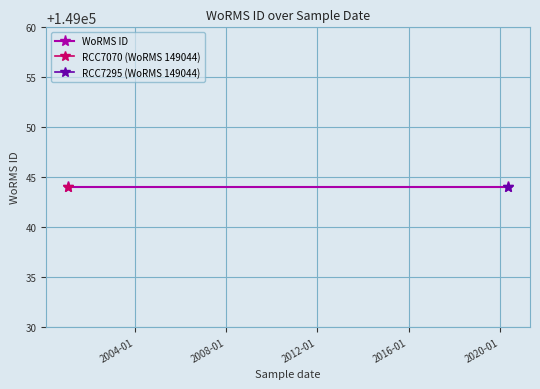

How many values are between 149042 and 149044?

3